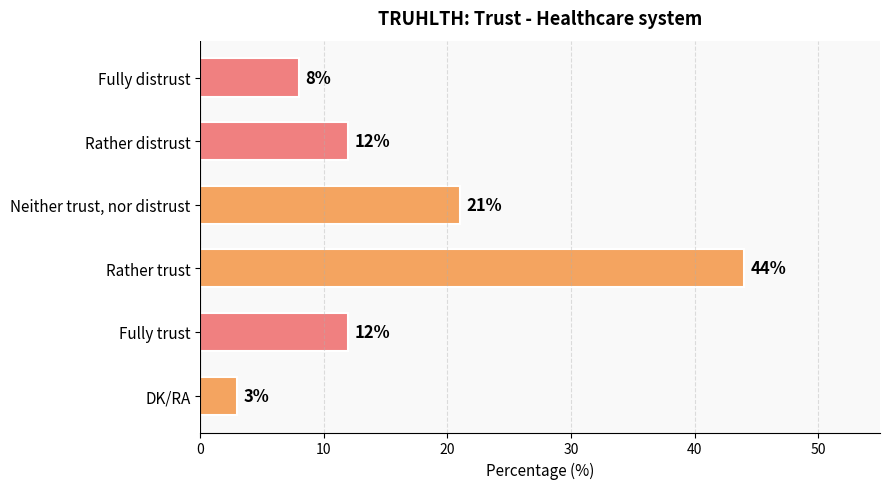

How many data points are less than 12?

2